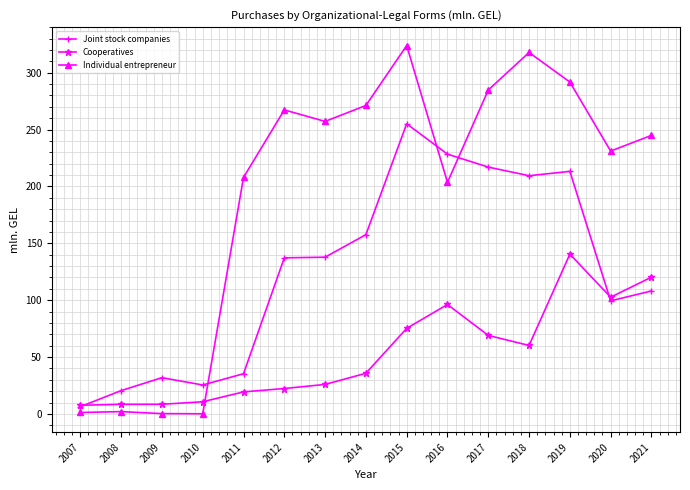

Rank the series by their average value, from lowest to highest.

Cooperatives, Joint stock companies, Individual entrepreneur